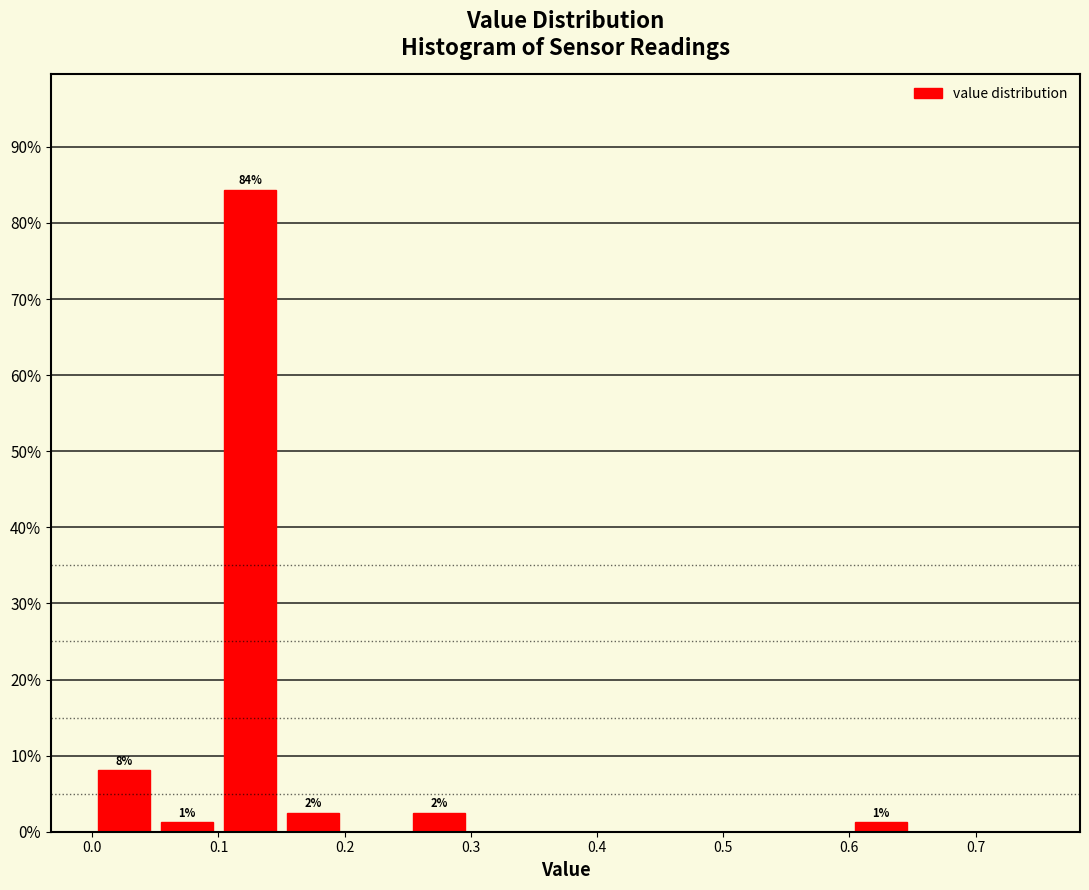

Which range on the x-axis has the tallest bar?

0.10 to 0.15